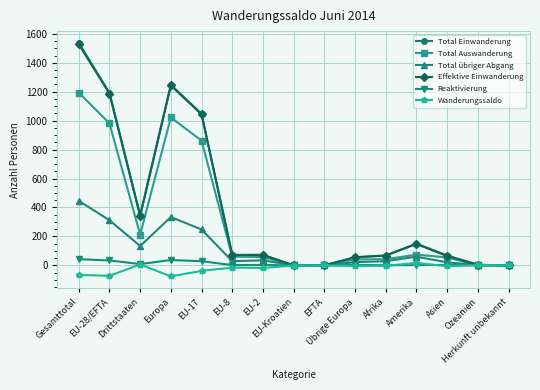

True or false: Reaktivierung has more than 0 points higher than both neighbors.

True